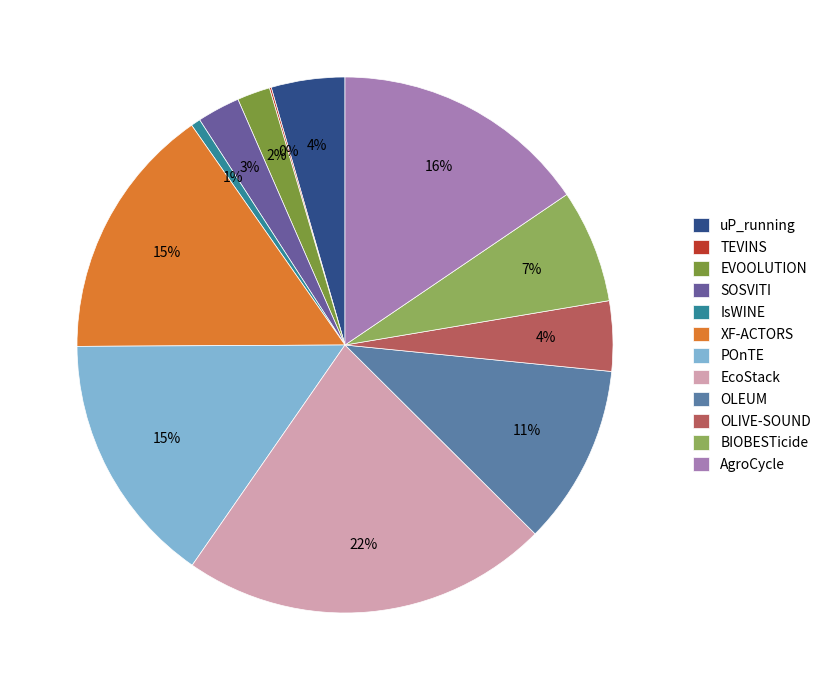

Does SOSVITI represent more than half of the total?

No